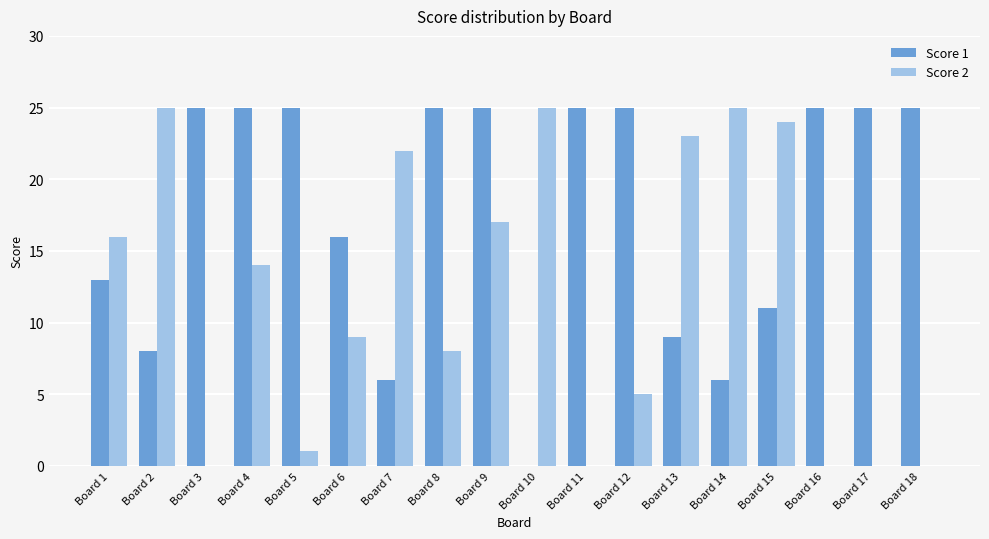

At which category is the sum across all series the highest?

Board 9